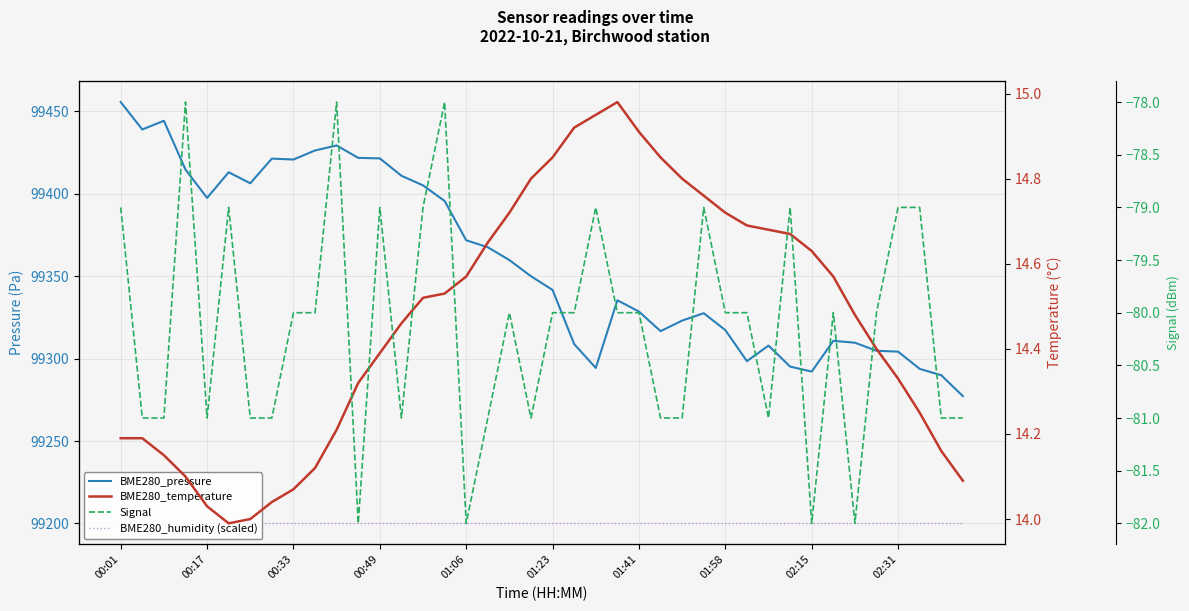

Where does the BME280_pressure series first go above 99349?

00:01